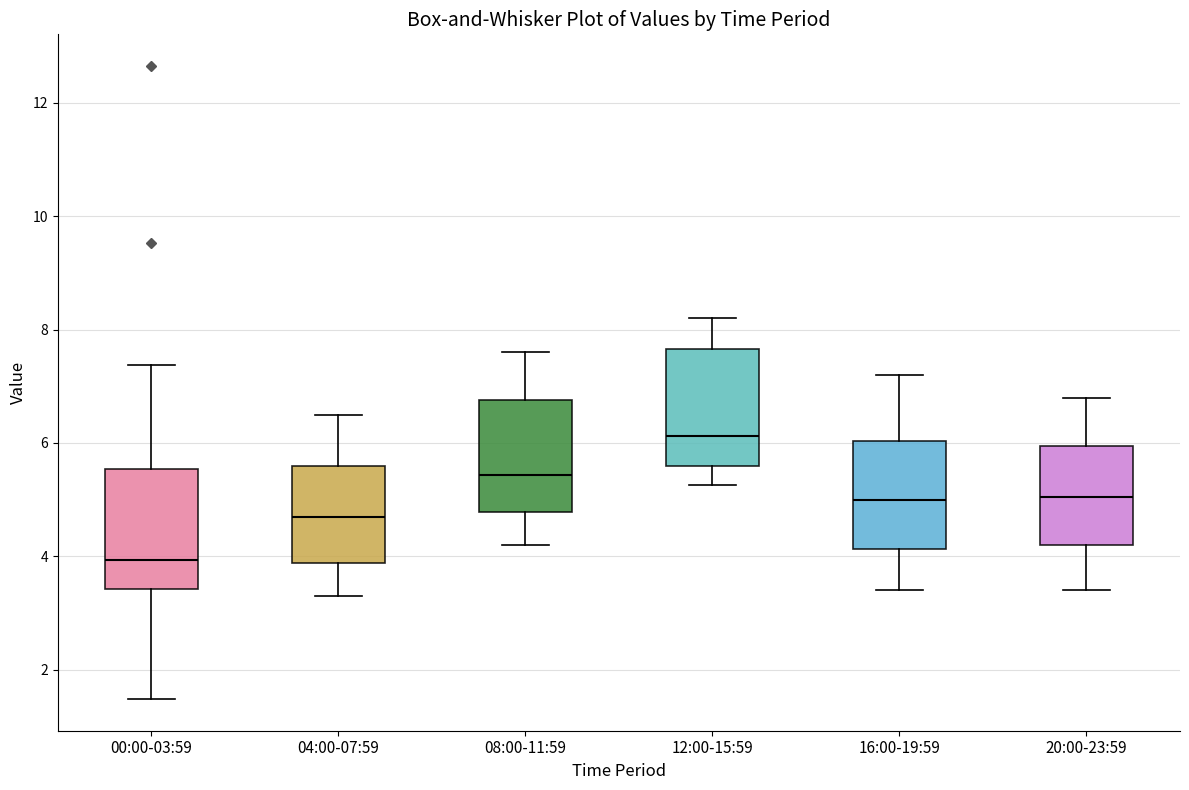

Reading left to right, transcribe this box plot: for each box, give where its median line is, the range the box spans, and where its two whiskers end, as read against the y-axis. The values are not printed on the chart, so give them approximately, as read against the axis.

00:00-03:59: median 4.0, box 3.4 to 5.6, whiskers 1.4 to 7.4
04:00-07:59: median 4.8, box 3.8 to 5.6, whiskers 3.4 to 6.6
08:00-11:59: median 5.4, box 4.8 to 6.8, whiskers 4.2 to 7.6
12:00-15:59: median 6.2, box 5.6 to 7.6, whiskers 5.2 to 8.2
16:00-19:59: median 5.0, box 4.2 to 6.0, whiskers 3.4 to 7.2
20:00-23:59: median 5.0, box 4.2 to 6.0, whiskers 3.4 to 6.8